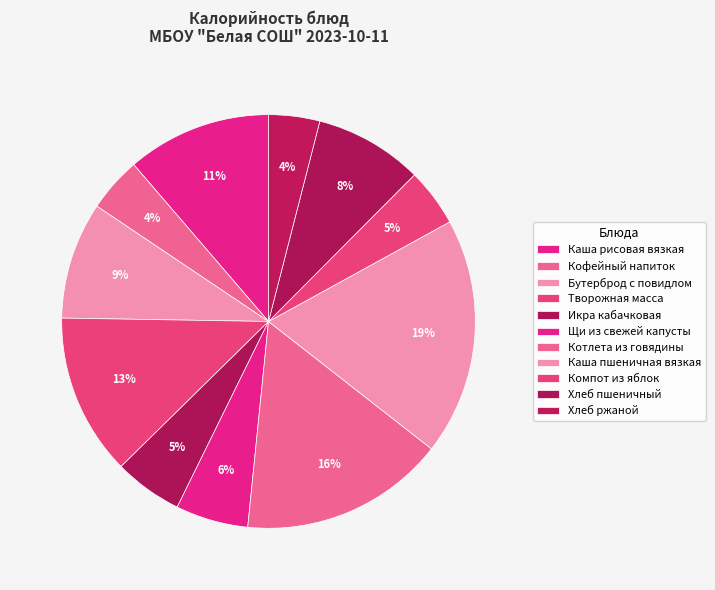

Count the number of slices in the pie.

11